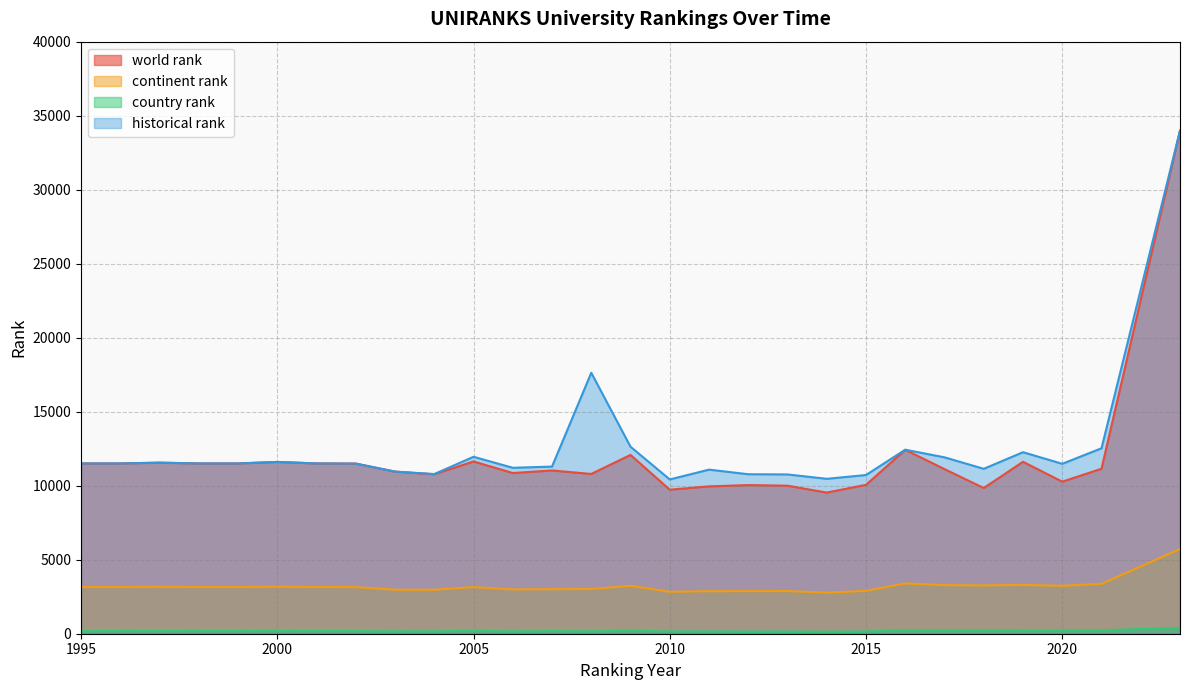

How many interior local peaks does the continent rank series have?

7